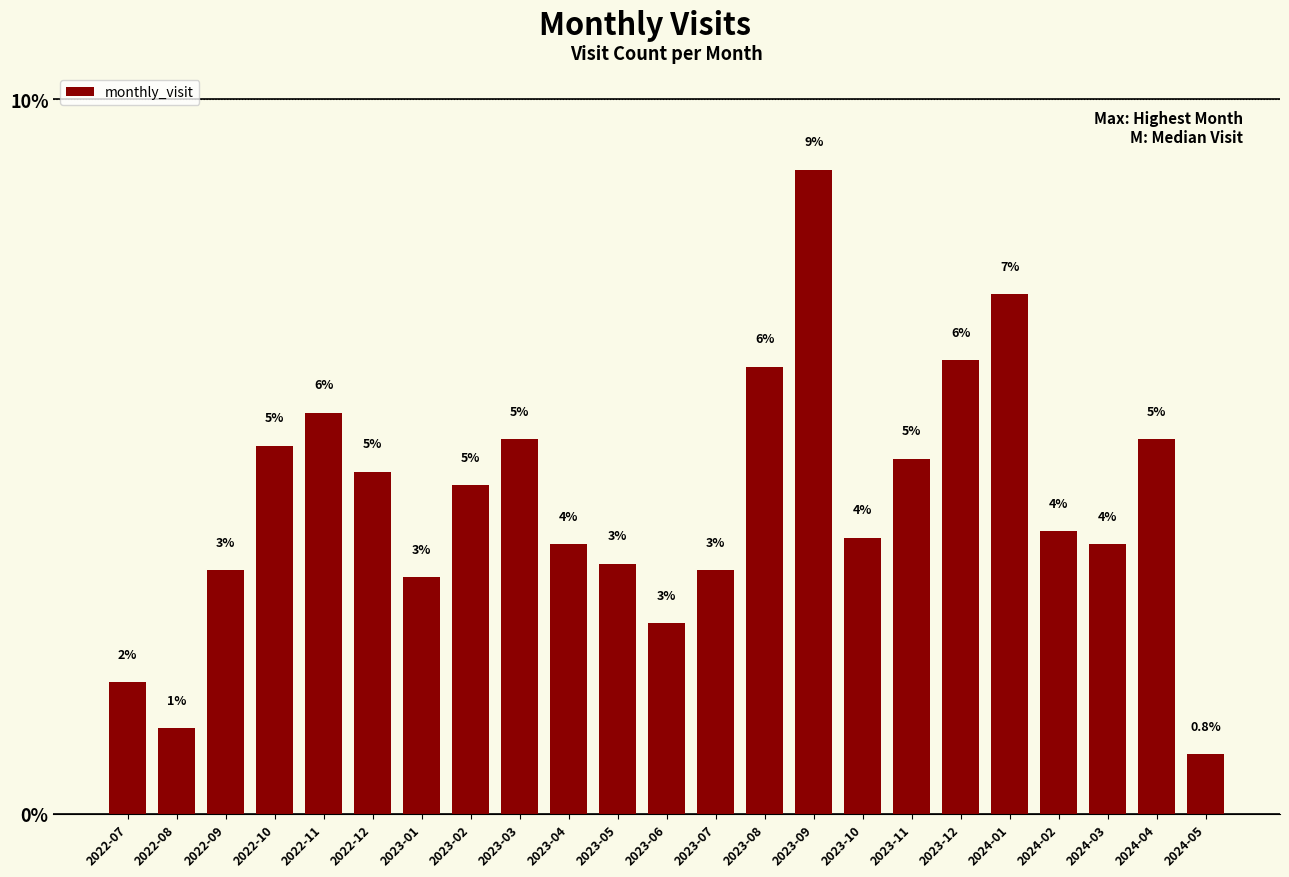

What position from the right is 2023-05?

13